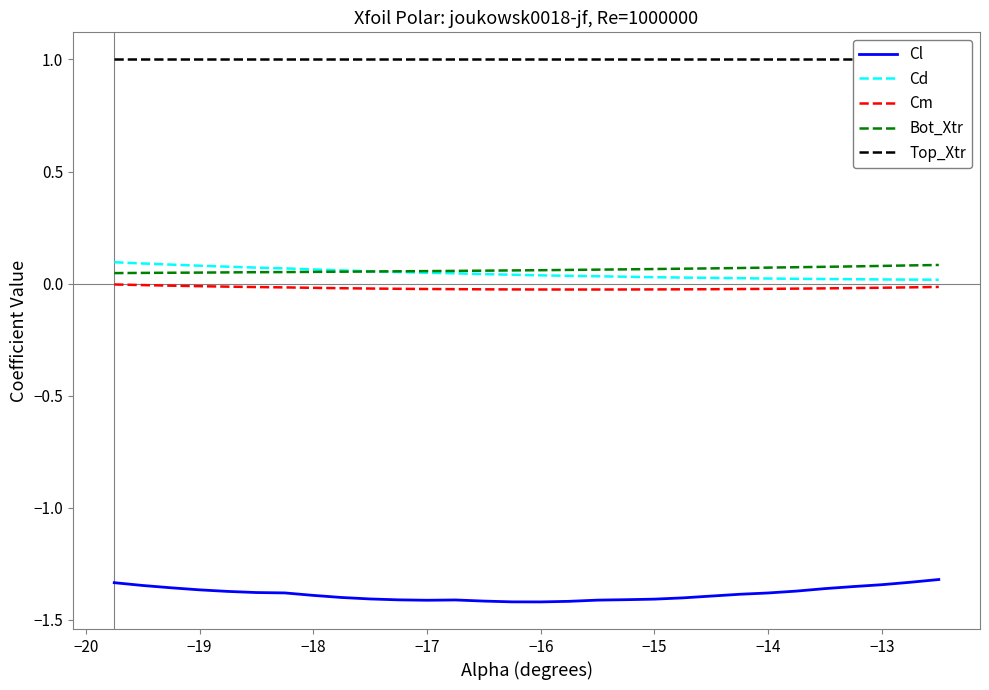

True or false: Bot_Xtr and Top_Xtr intersect in this chart.

False